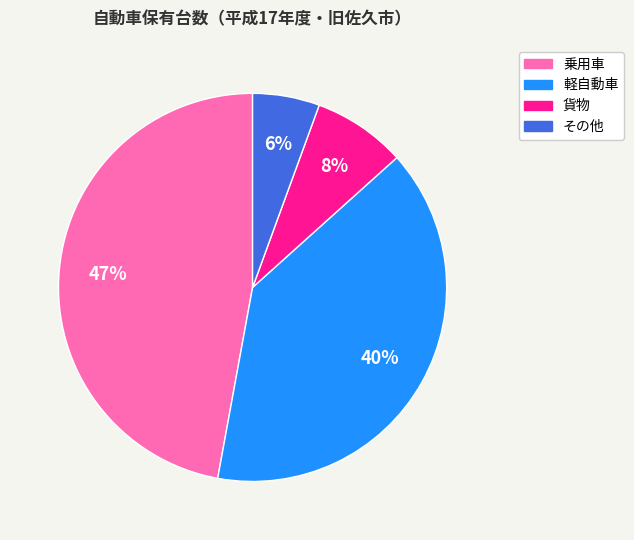

Count the number of slices in the pie.

4